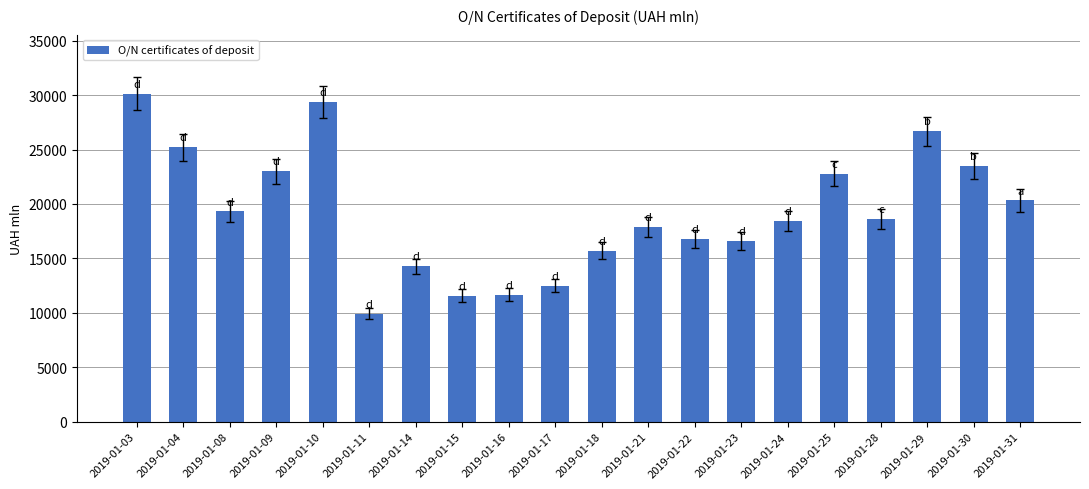

What is the difference between the values at 2019-01-18 and 2019-01-24?

2744